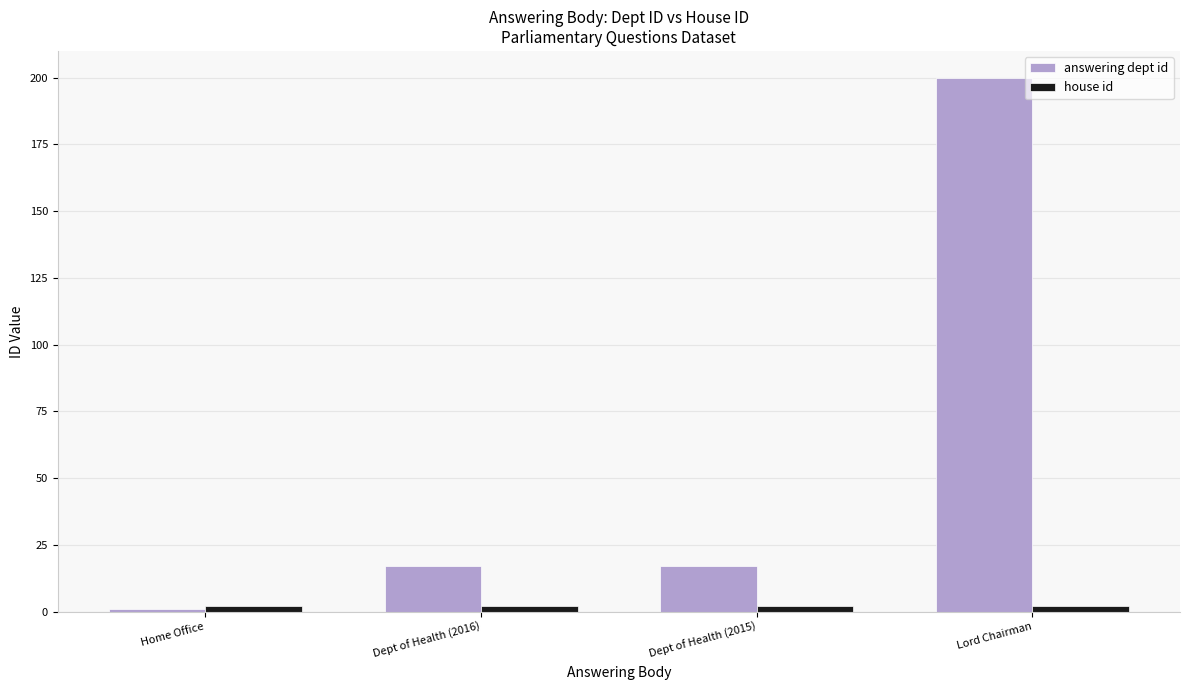

Which series has the largest total across all categories?

answering dept id